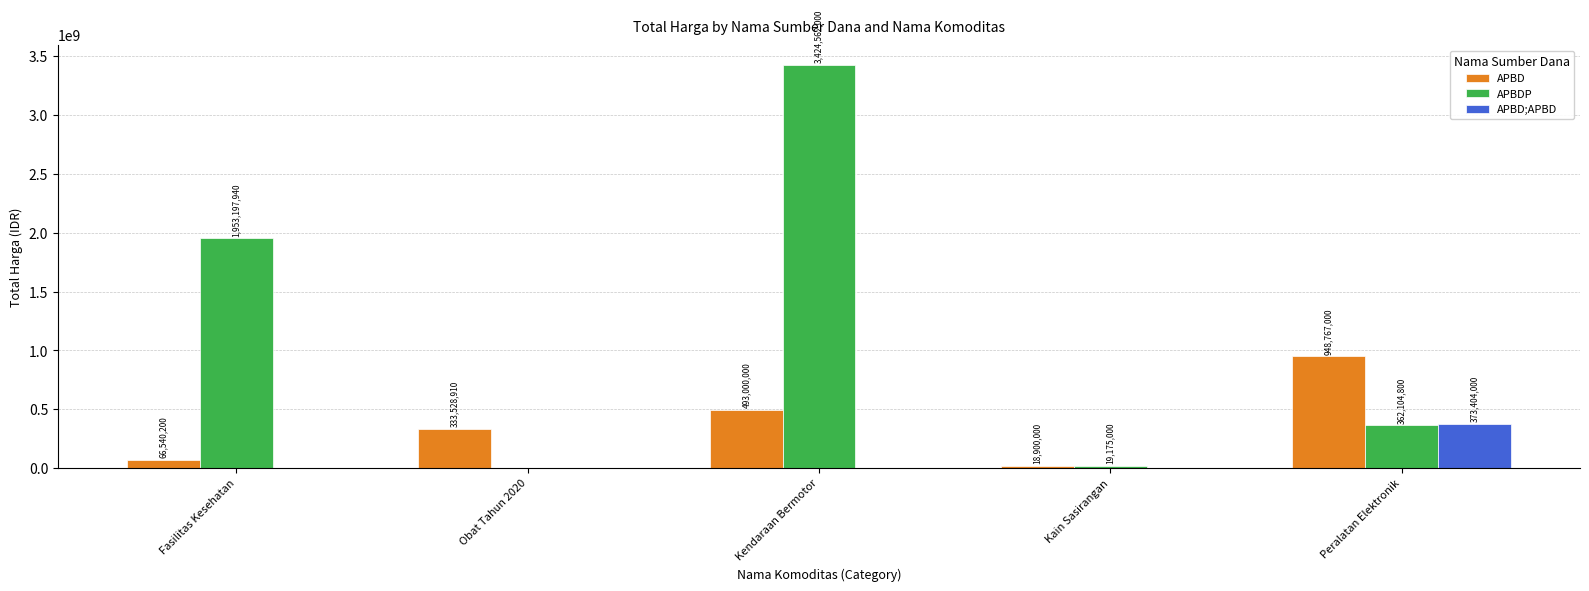

The APBD series shows 18900000 at Kain Sasirangan. True or false?

True